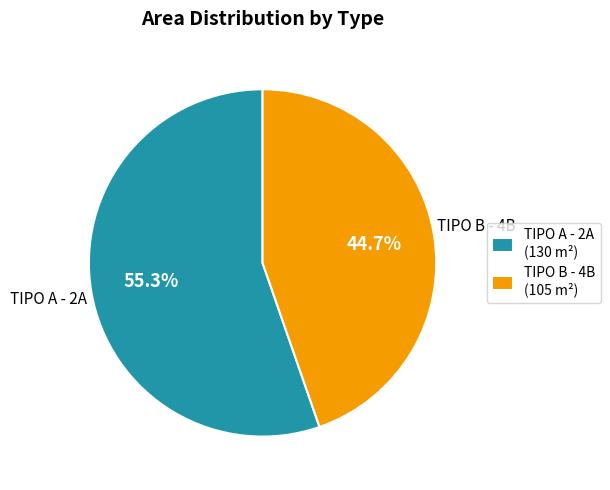

To the nearest percent, what is the average slice percentage?

50%